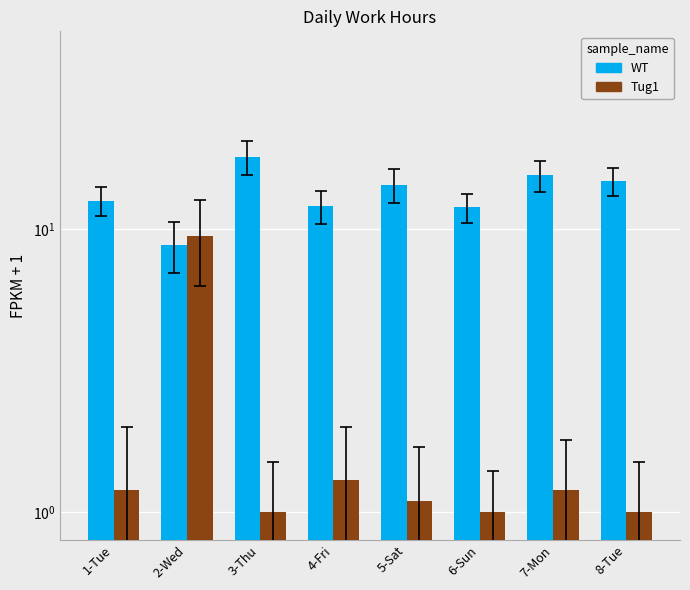

True or false: Tug1 has a value of 0.7 at 3-Thu.

False